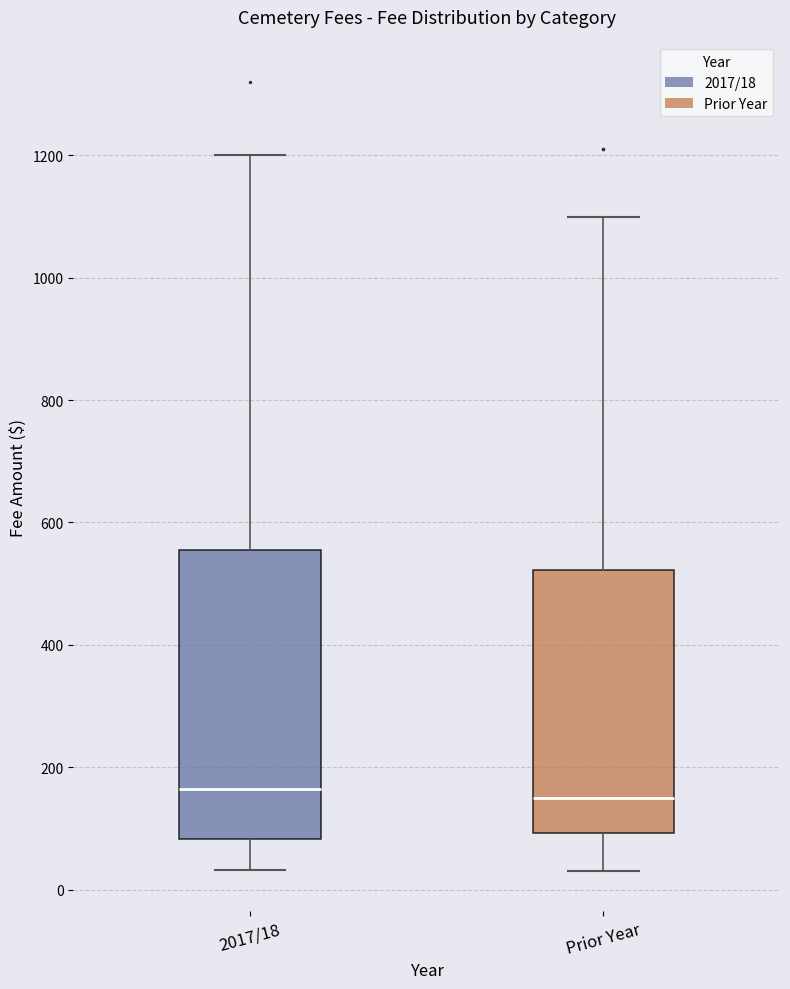

Reading left to right, transcribe this box plot: for each box, give where its median line is, the range the box spans, and where its two whiskers end, as read against the y-axis. The values are not printed on the chart, so give them approximately, as read against the axis.

2017/18: median 160, box 80 to 560, whiskers 40 to 1200
Prior Year: median 160, box 100 to 520, whiskers 40 to 1100